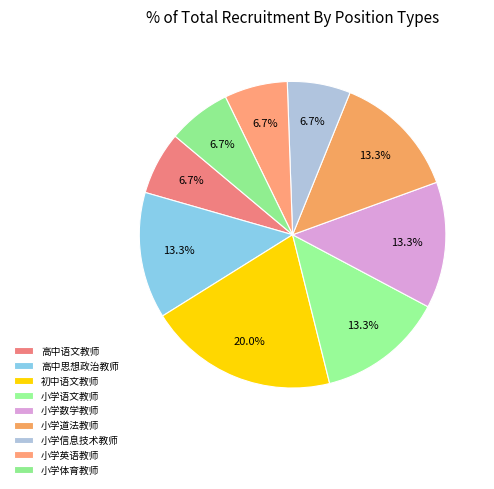

What percentage is the 小学信息技术教师 slice, to the nearest percent?

7%